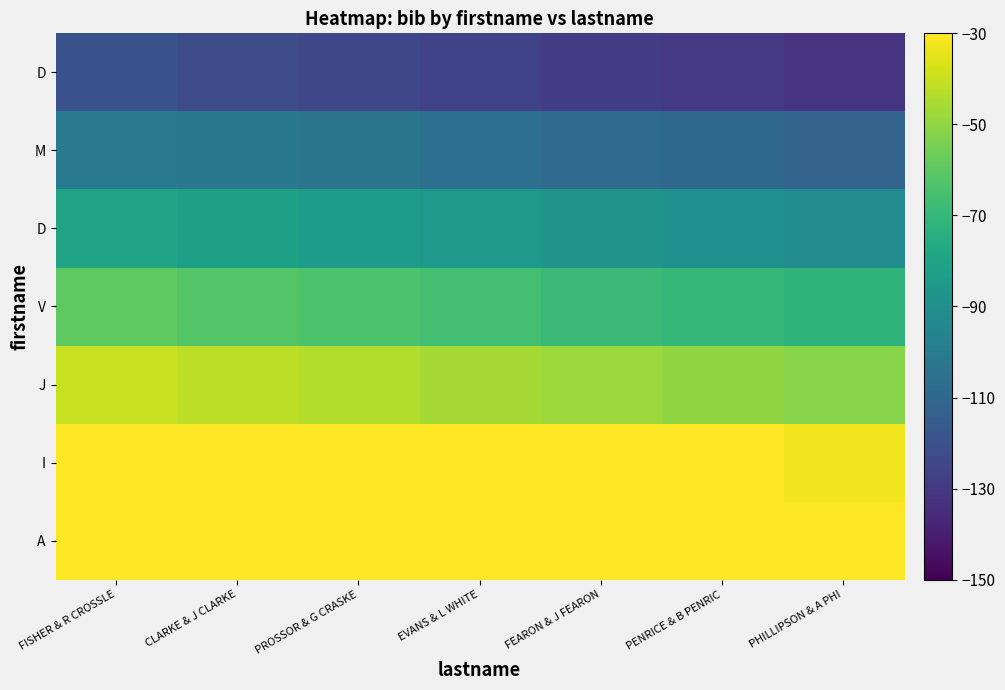

At which category does the chart reach its minimum across all series?

PHILLIPSON & A PHI